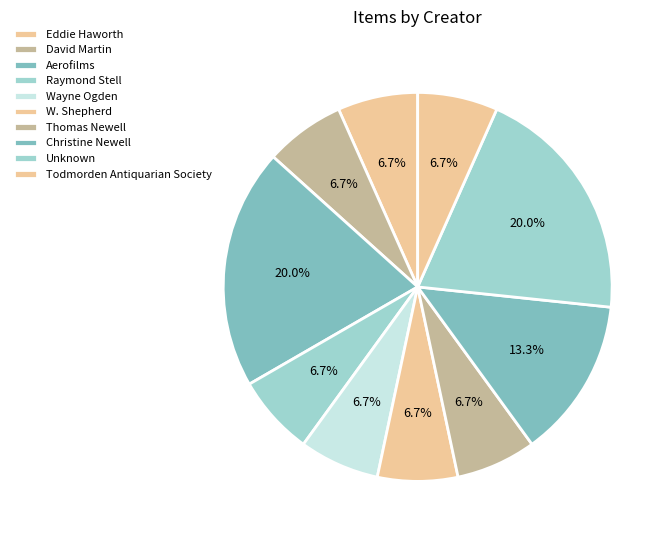

How many slices are in this pie chart?

10